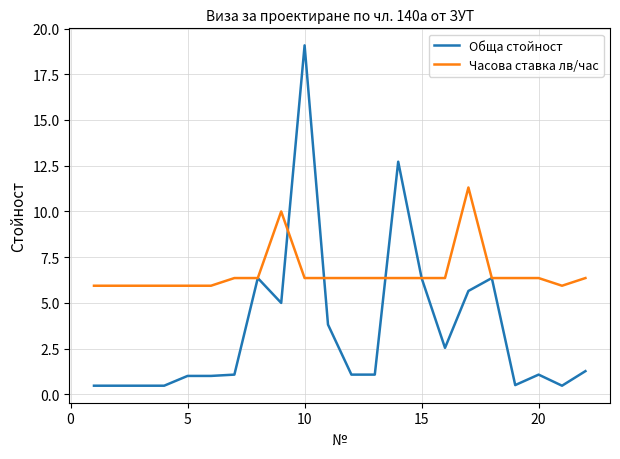

Which series has the largest total across all categories?

Часова ставка лв/час